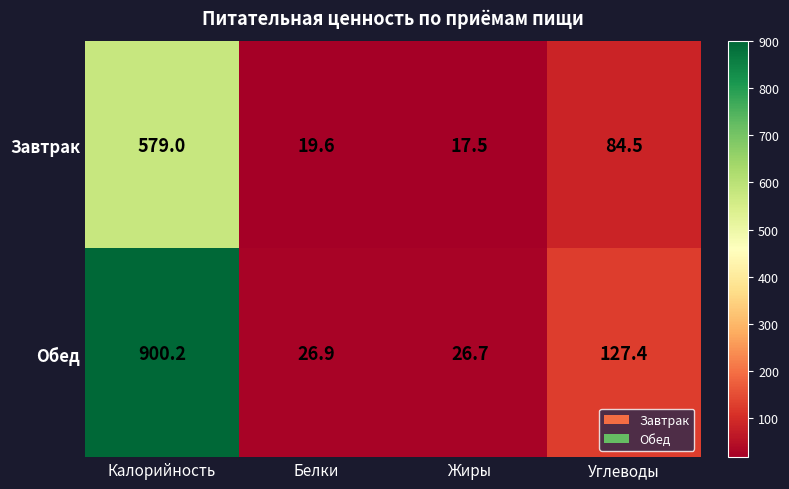

How many distinct data groups are displayed?

2